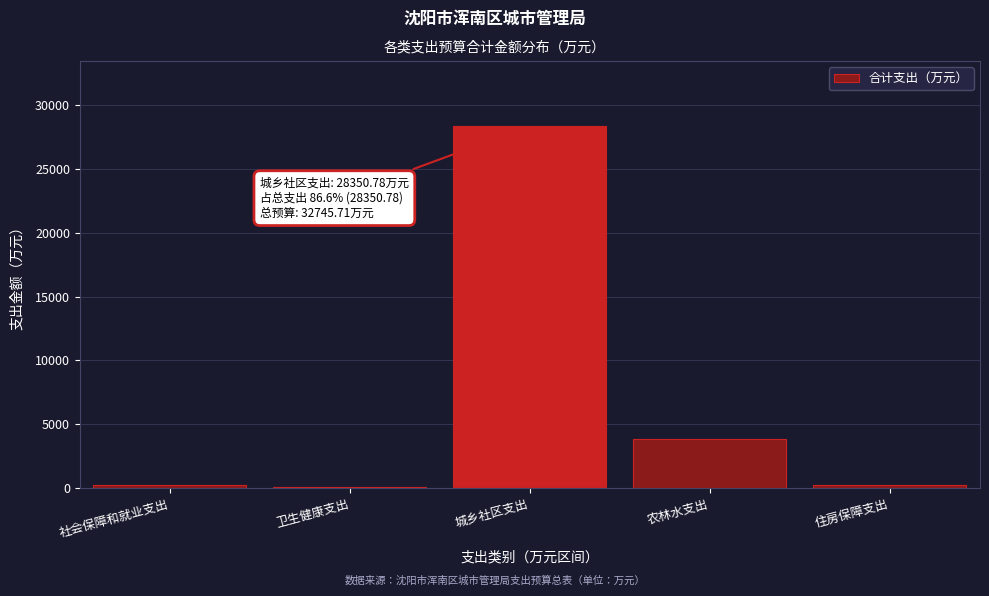

Which label corresponds to the largest value in the chart?

城乡社区支出